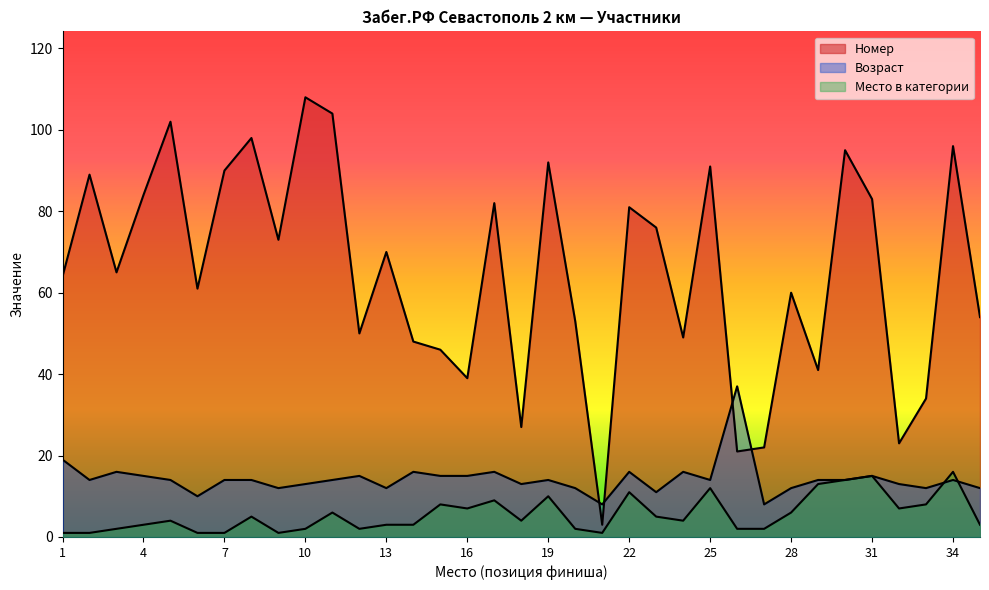

Is it true that Возраст equals 14 at 7?

True